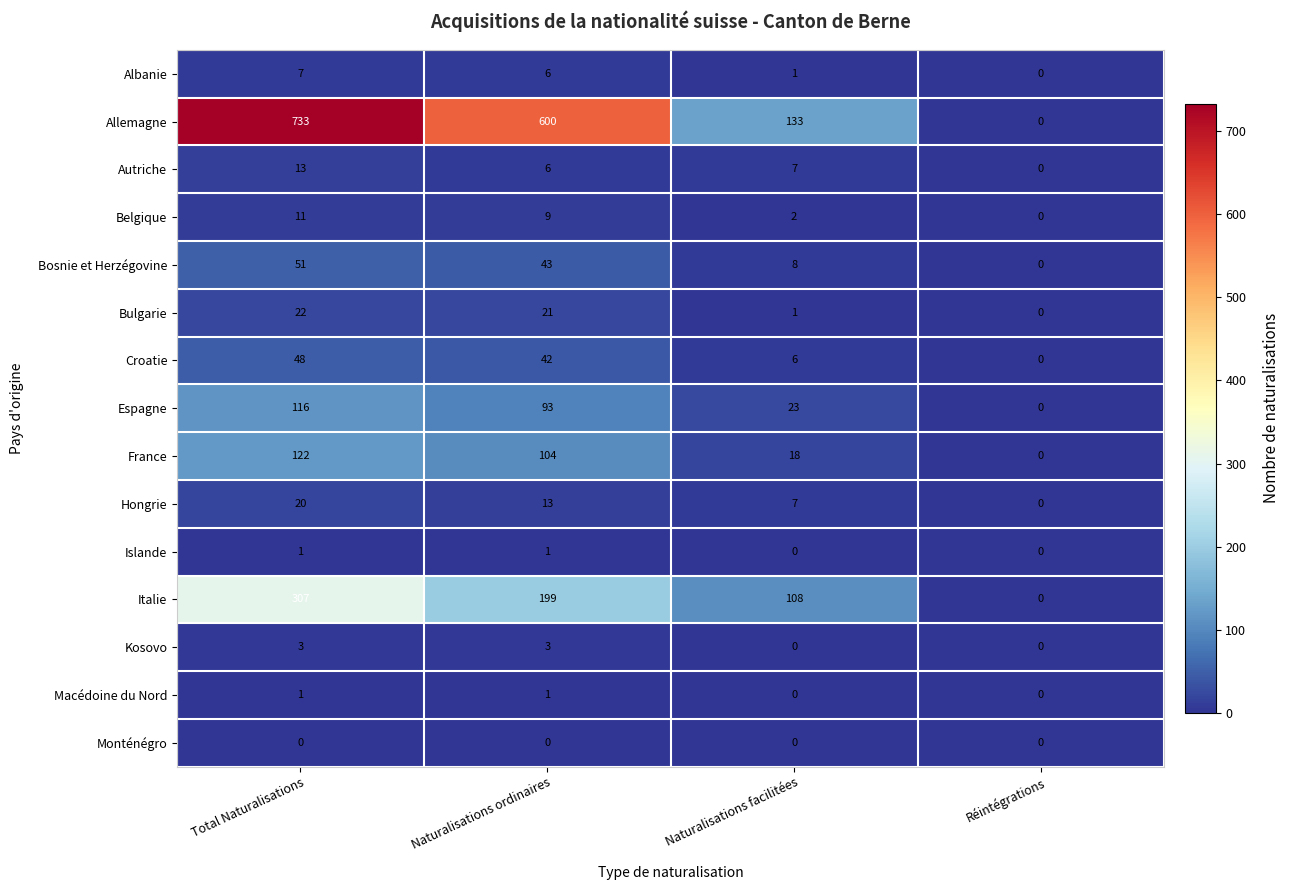

At how many categories does at least one series exceed 40?

3